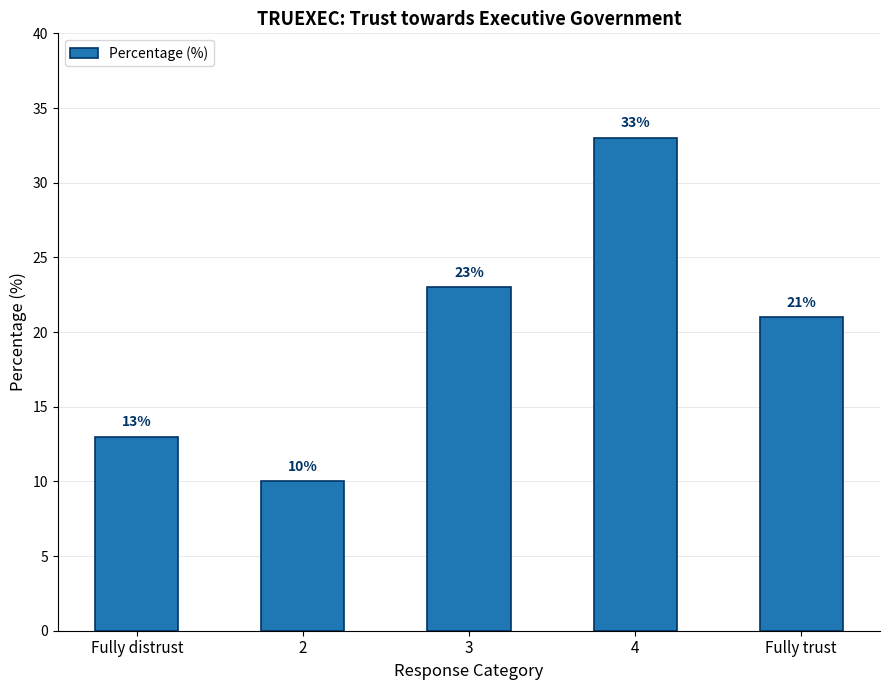

Reading right to left, extract all data points from this chart.

Fully trust=21	4=33	3=23	2=10	Fully distrust=13